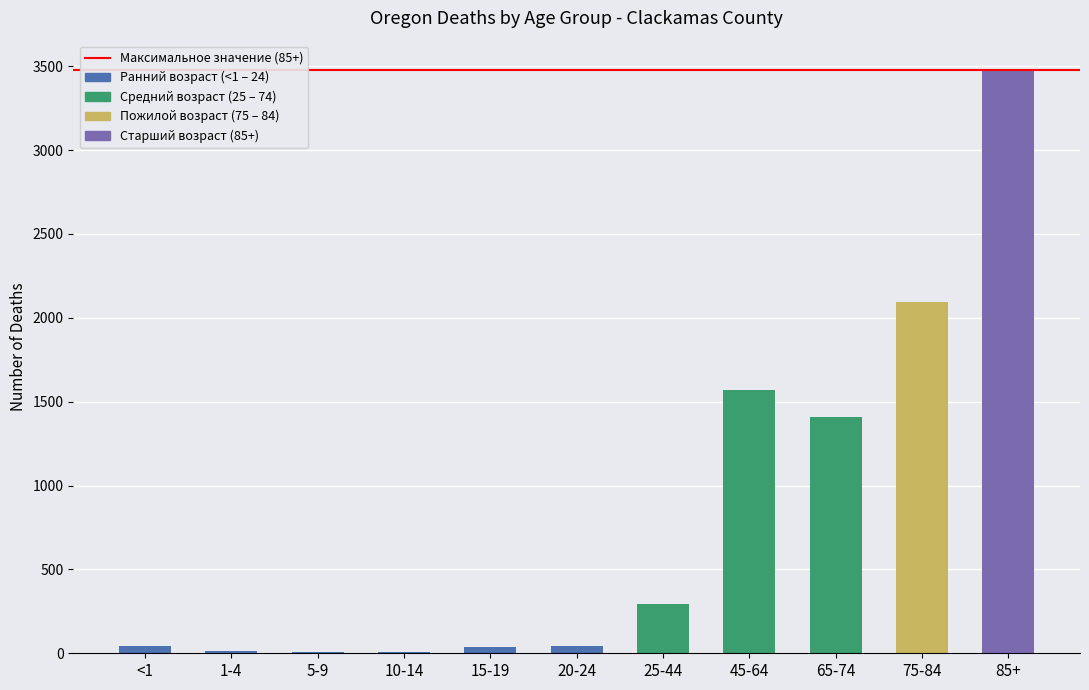

Approximately how many times larger is the value at 25-44 compared to <1?

6.6